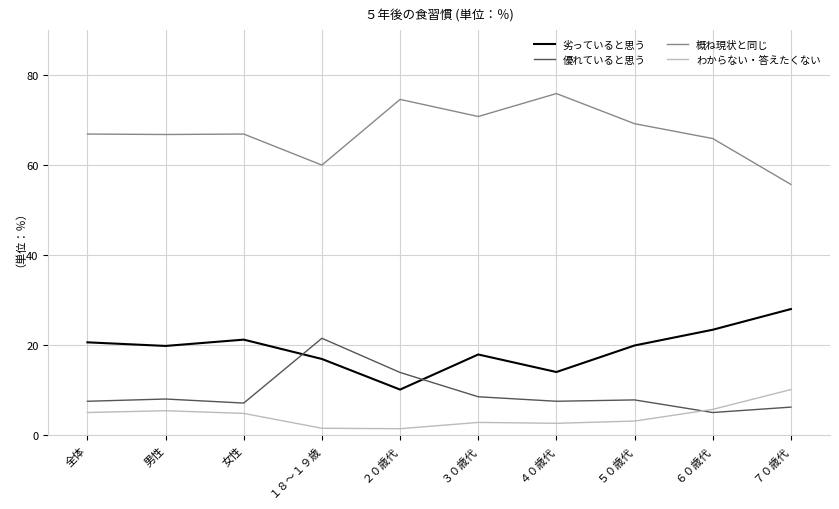

True or false: 概ね現状と同じ and わからない・答えたくない cross at least once.

False